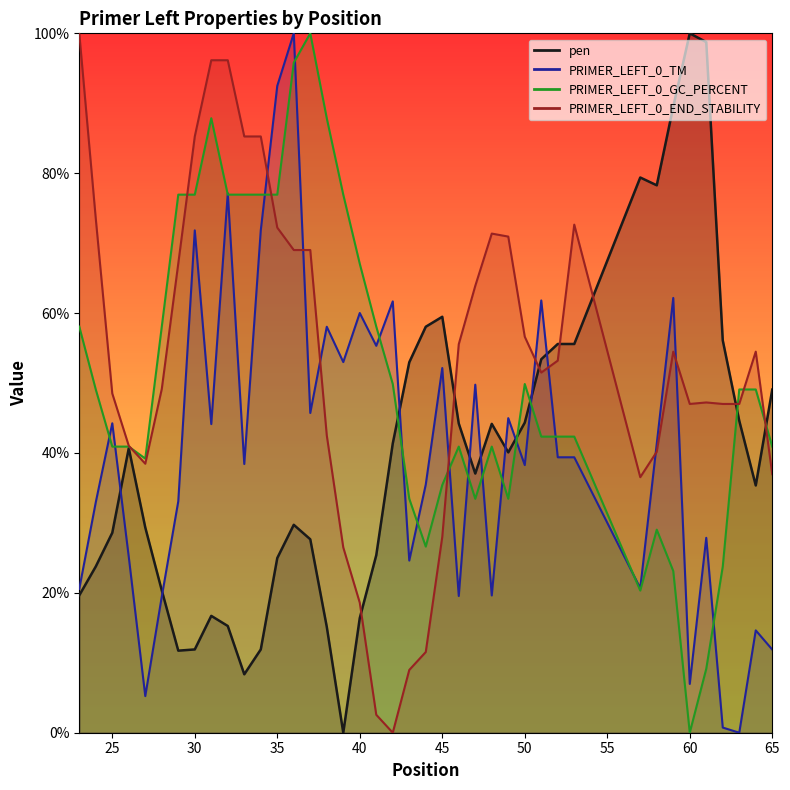

Where is pen nearest to the value 50?

65